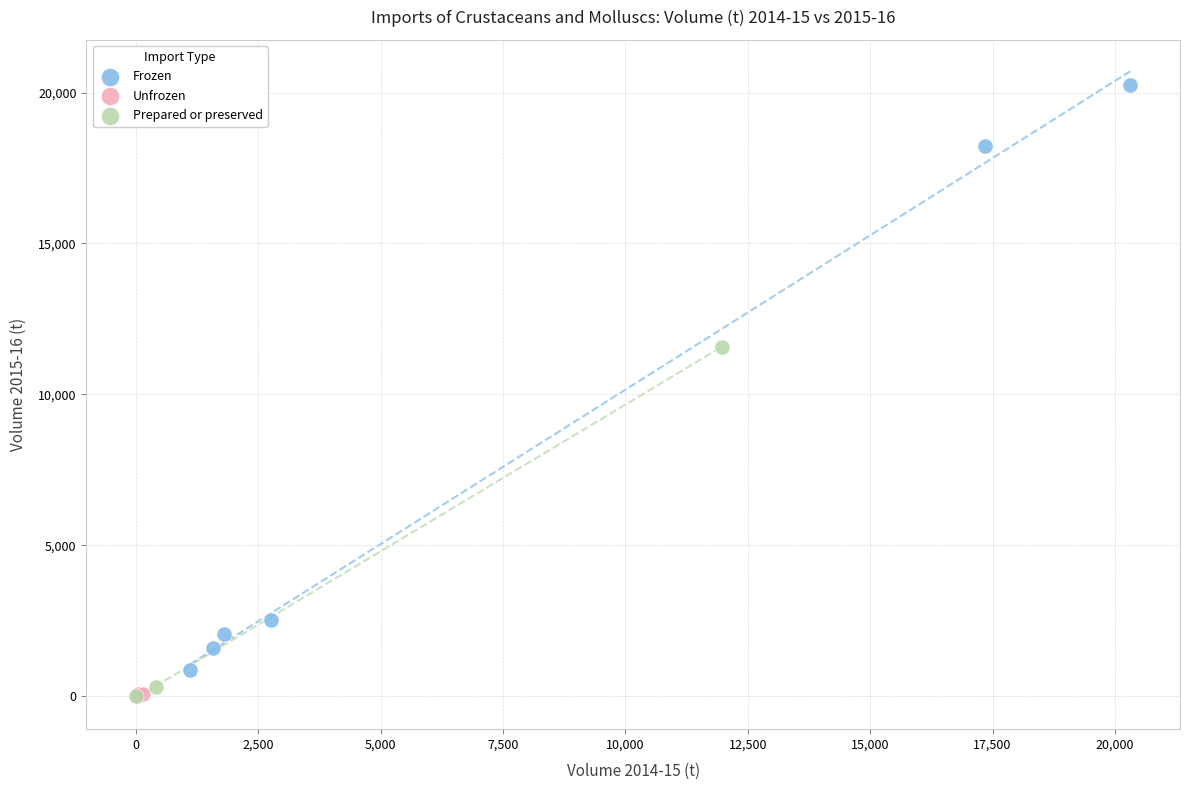

What are all the series names shown in the legend?

Frozen, Unfrozen, Prepared or preserved